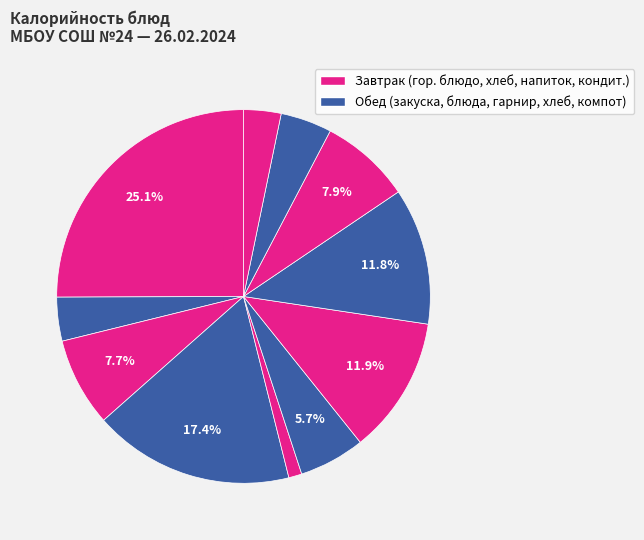

Count the number of slices in the pie.

11